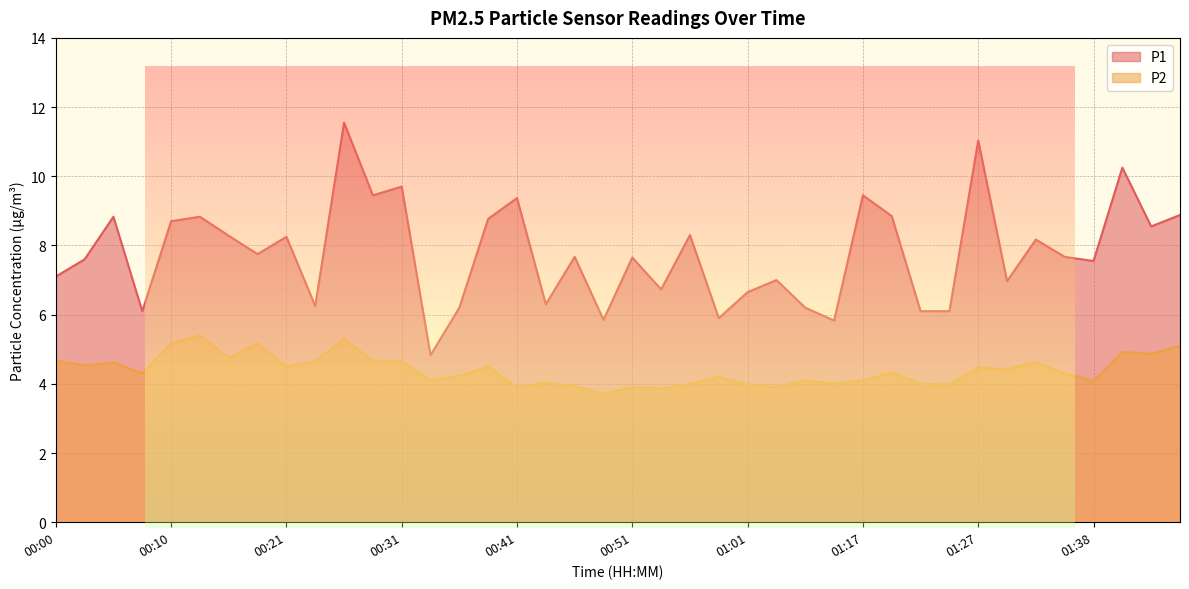

How many lines are shown in the chart?

2